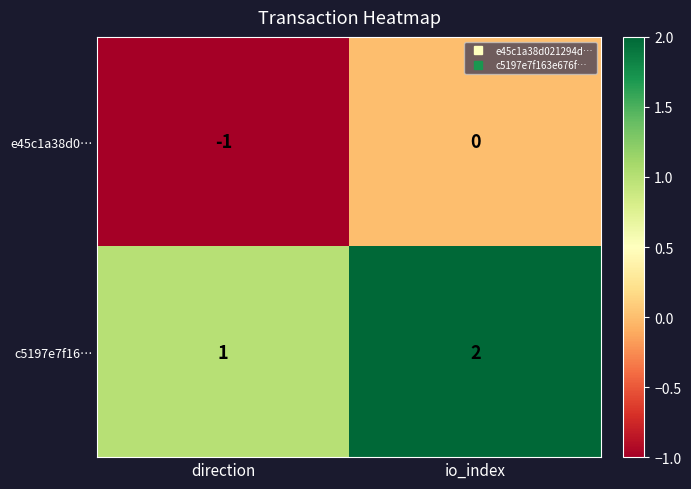

Is the value of c5197e7f16… at io_index greater than the value of e45c1a38d0… at io_index?

Yes